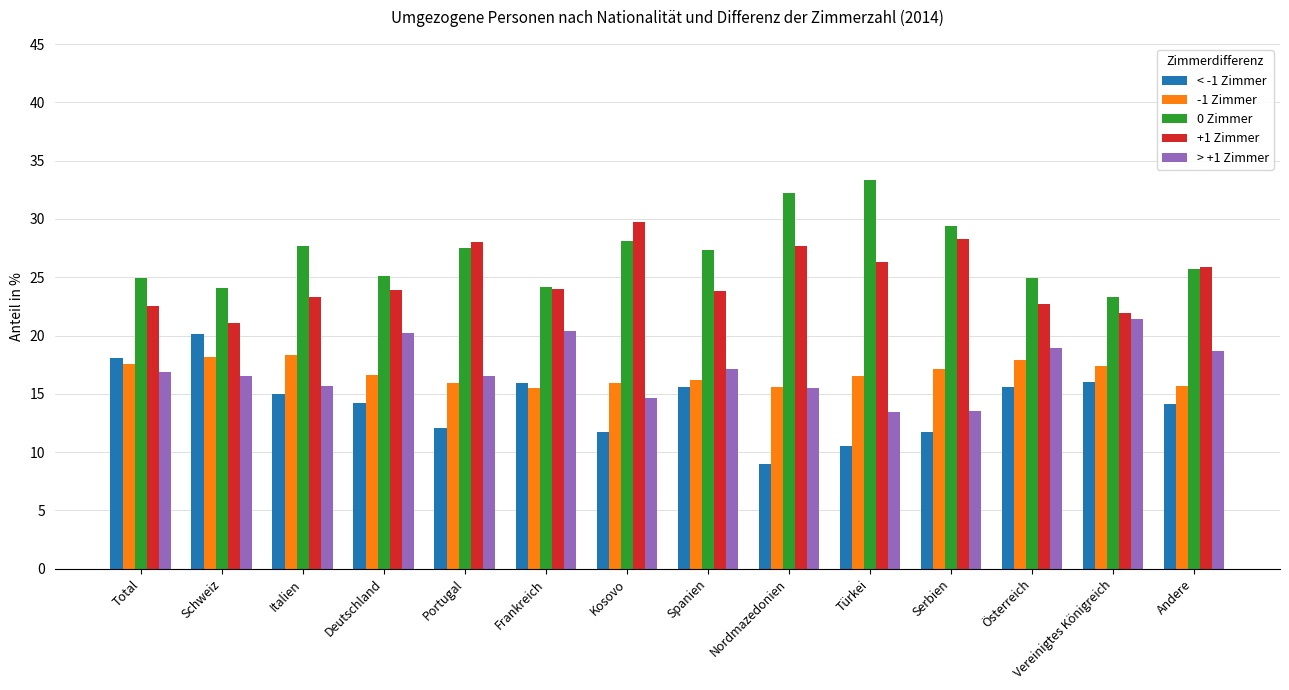

What is the difference between the < -1 Zimmer values at Türkei and Andere?

3.6